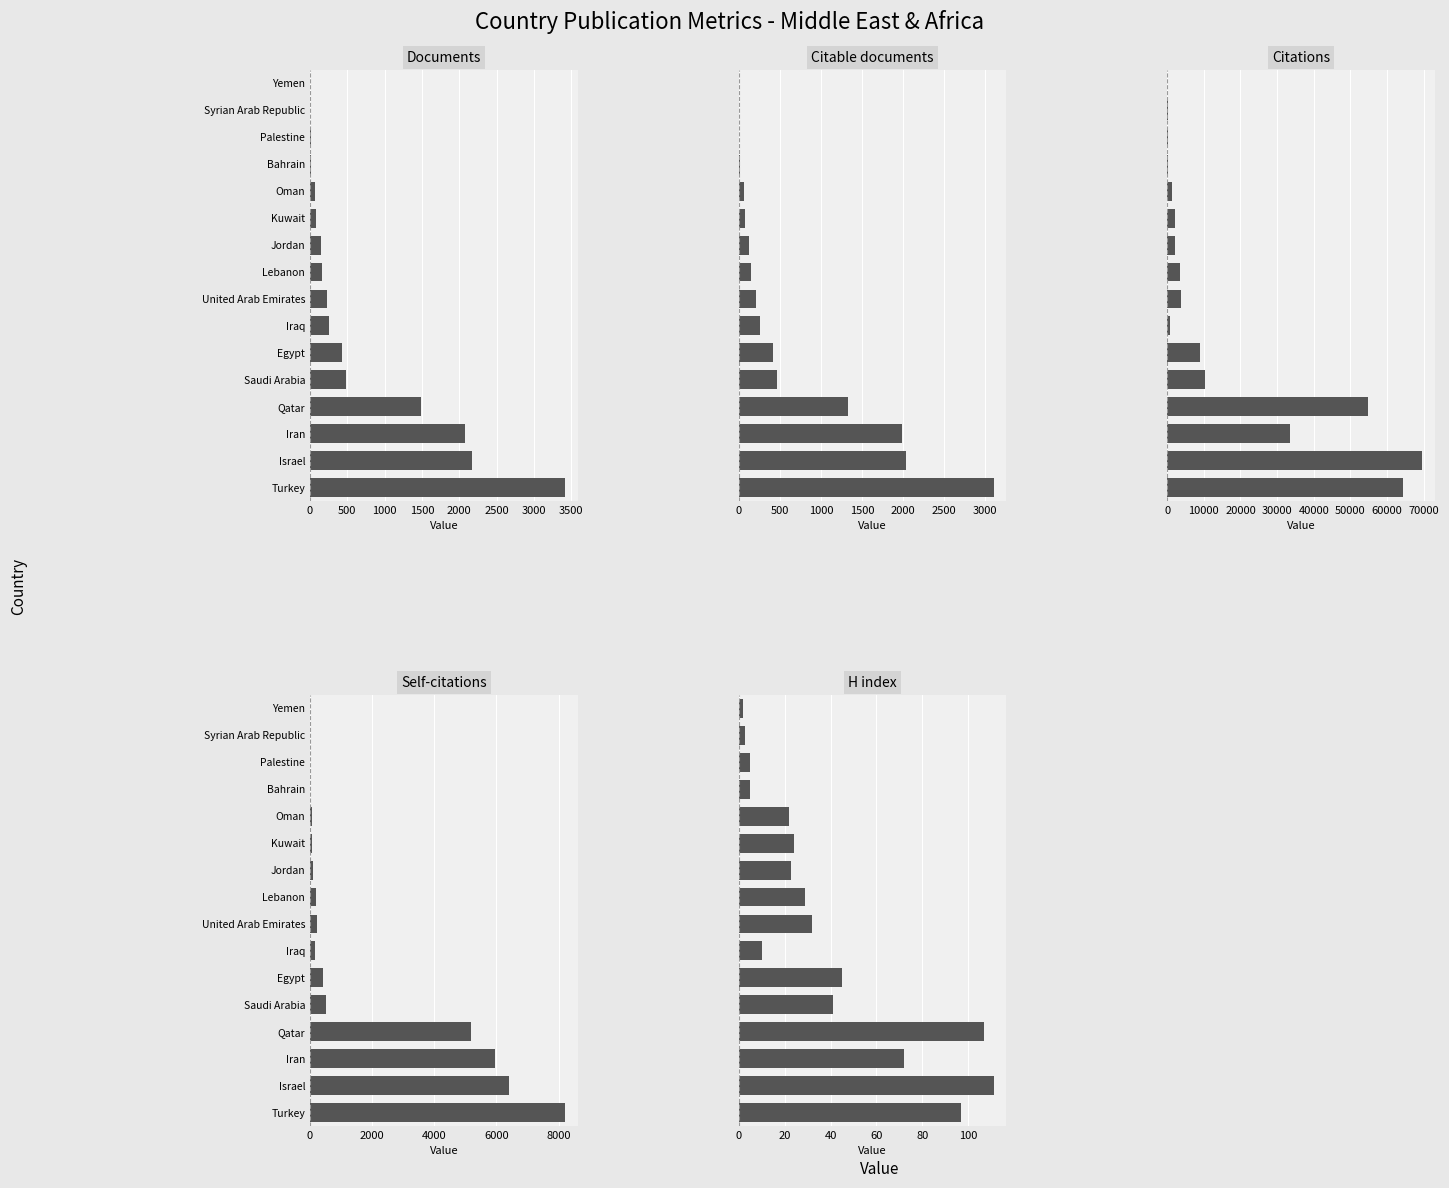

Is the value of H index at Israel greater than the value of Self-citations at Qatar?

No